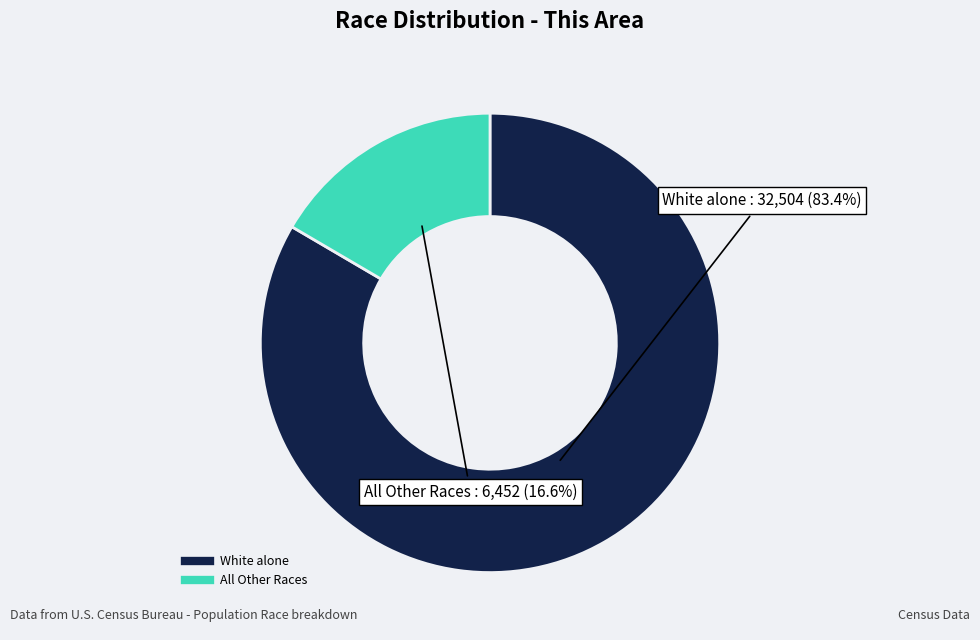

Does any single category account for the majority?

Yes